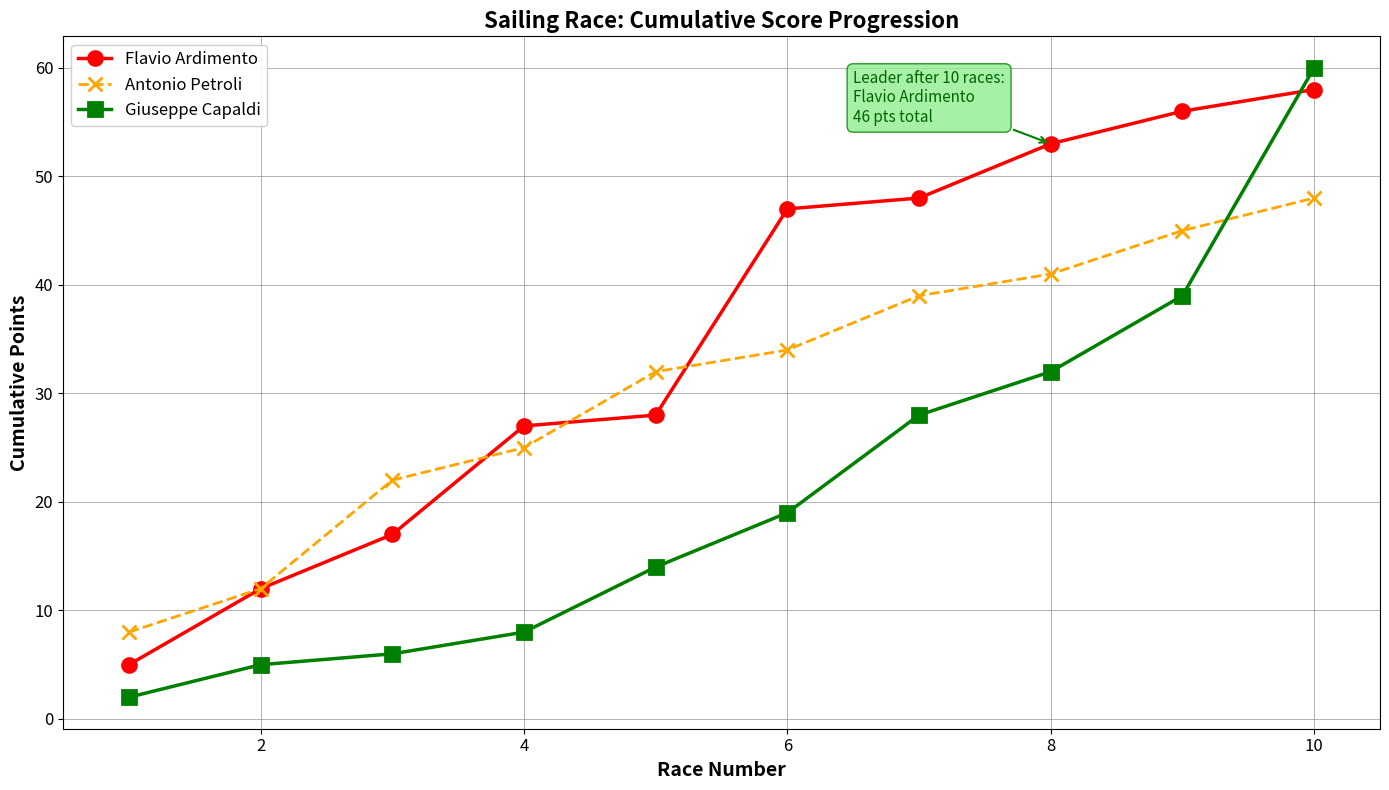

True or false: Giuseppe Capaldi has more than 1 points higher than both neighbors.

False